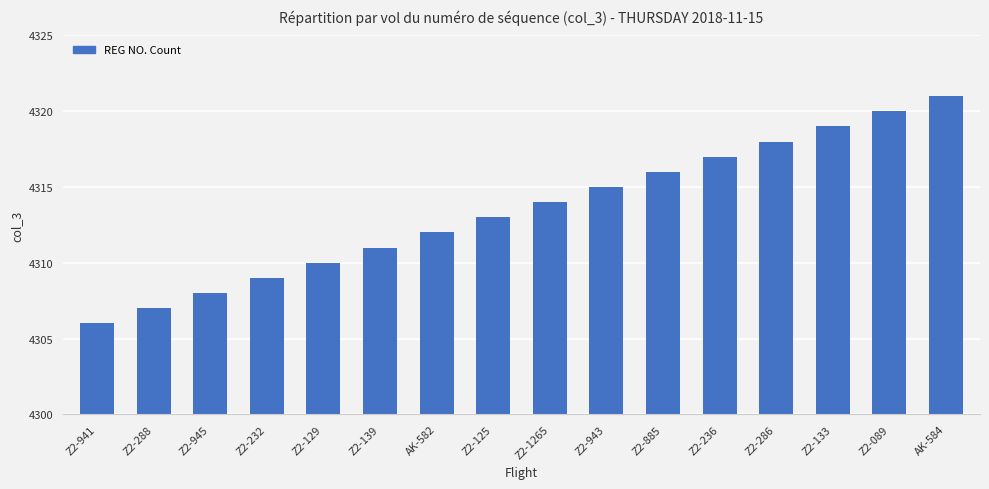

Approximately how many times larger is the value at Z2-941 compared to AK-584?

1.0